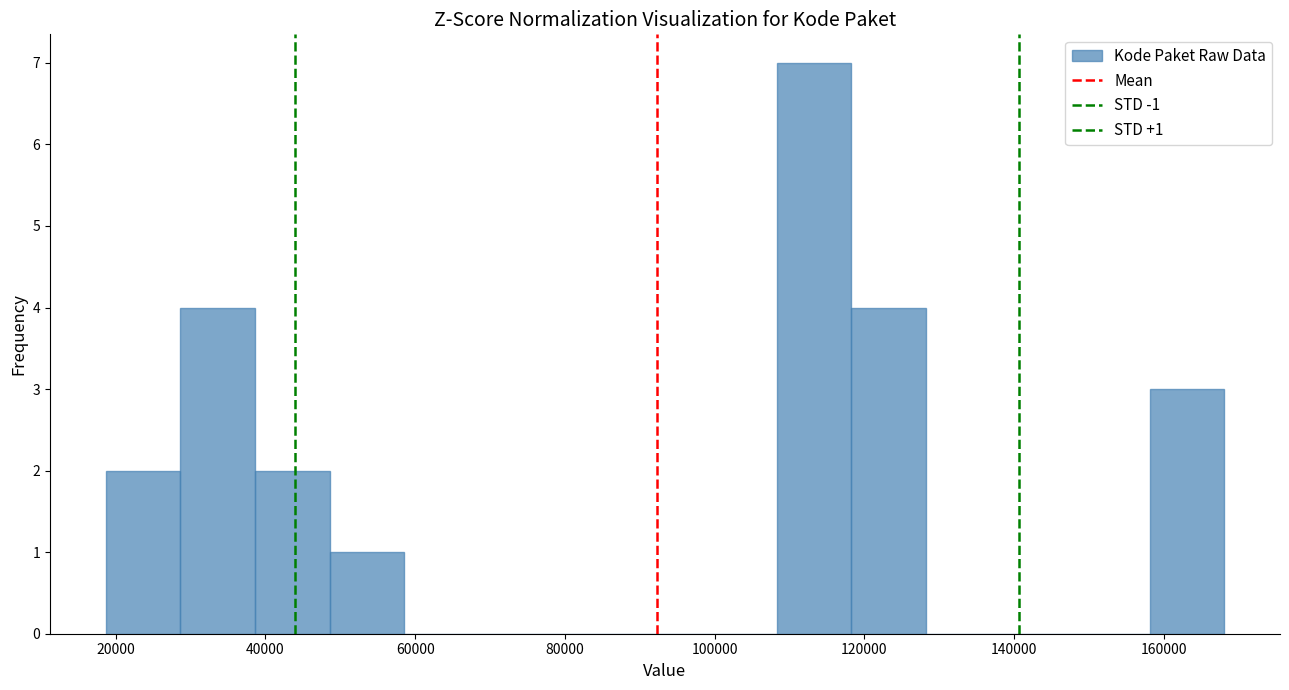

Which range on the x-axis has the tallest bar?

108000 to 118000